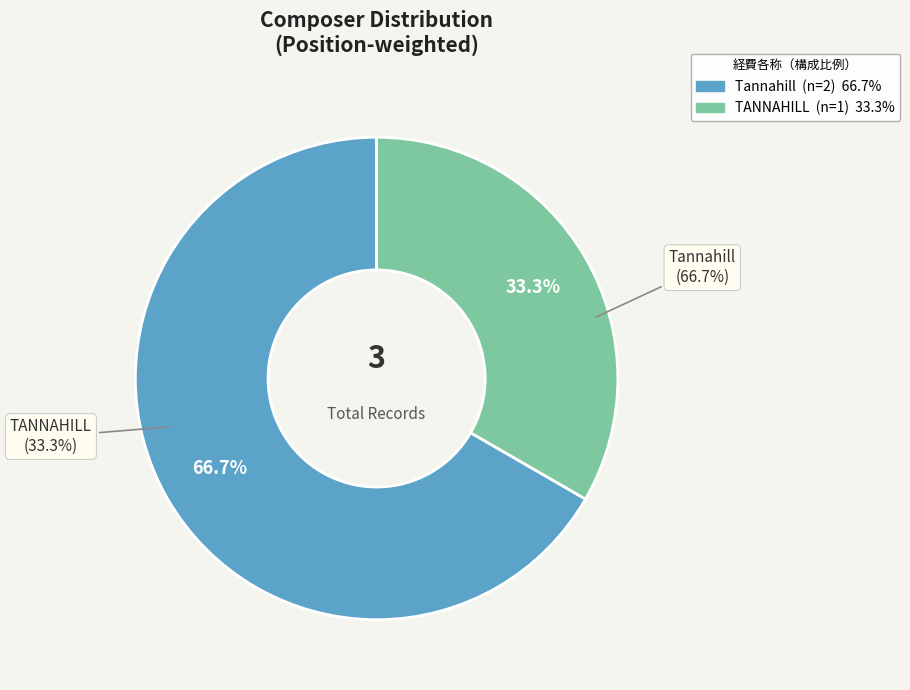

Count the number of slices in the pie.

2